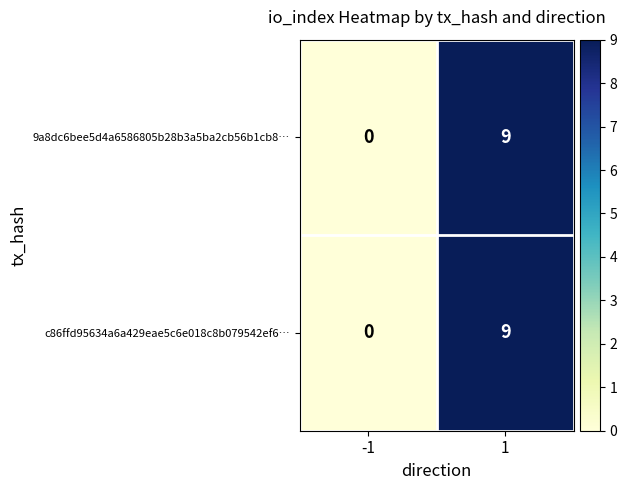

What is the sum of all c86ffd95634a6a429eae5c6e018c8b079542ef6… values?

9